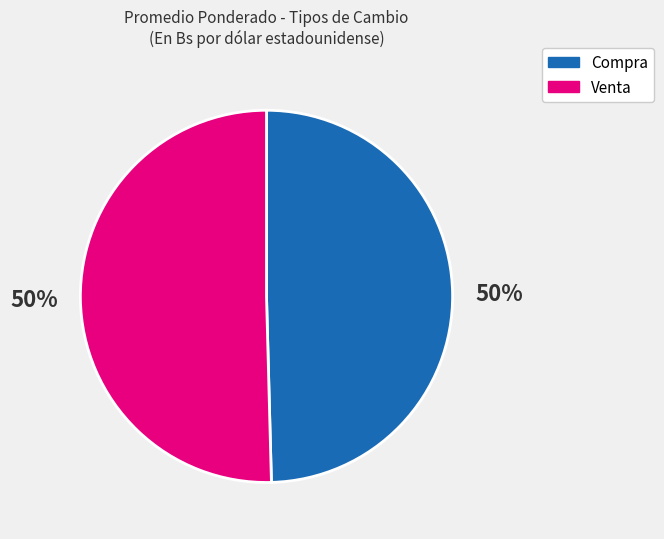

To the nearest percent, what is the average slice percentage?

50%